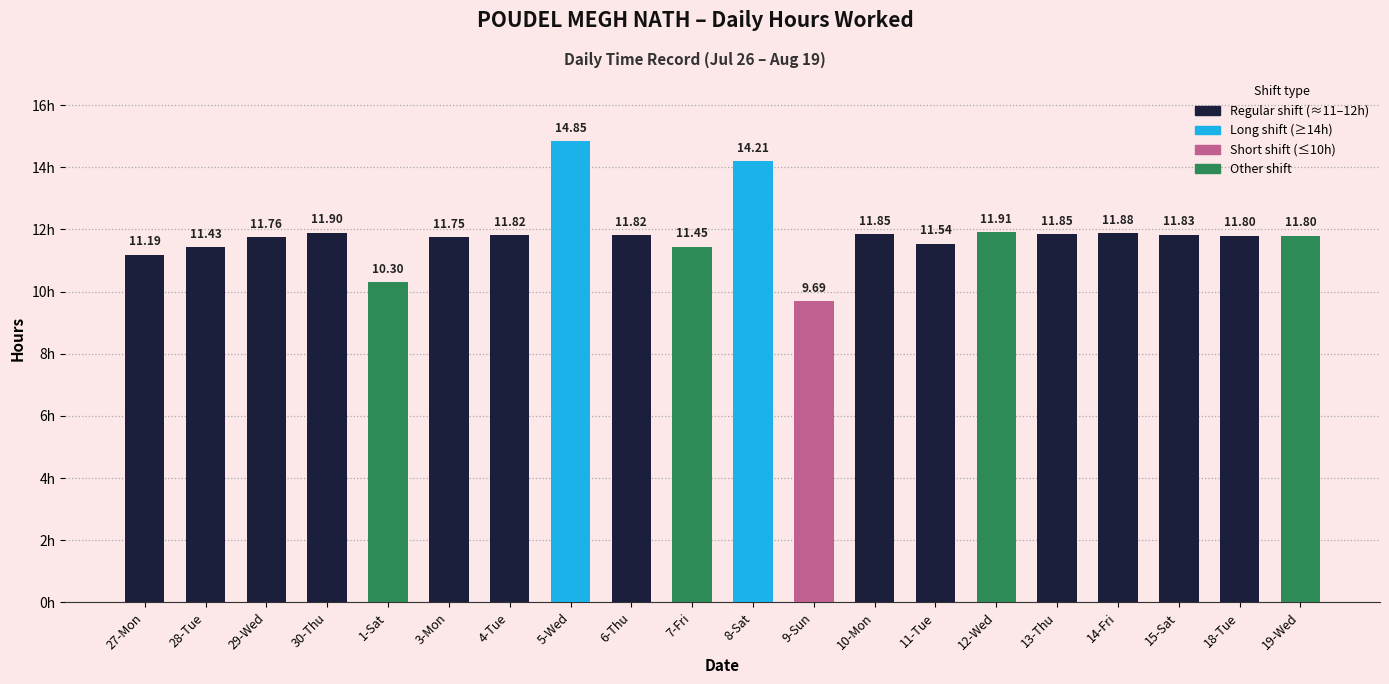

Between 13-Thu and 12-Wed, which is larger?

12-Wed